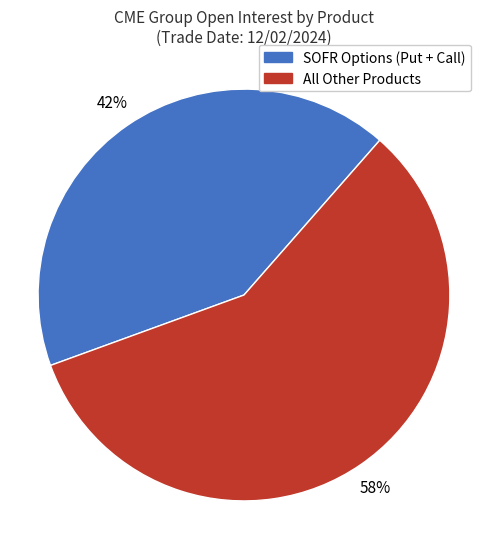

Does any single category account for the majority?

Yes